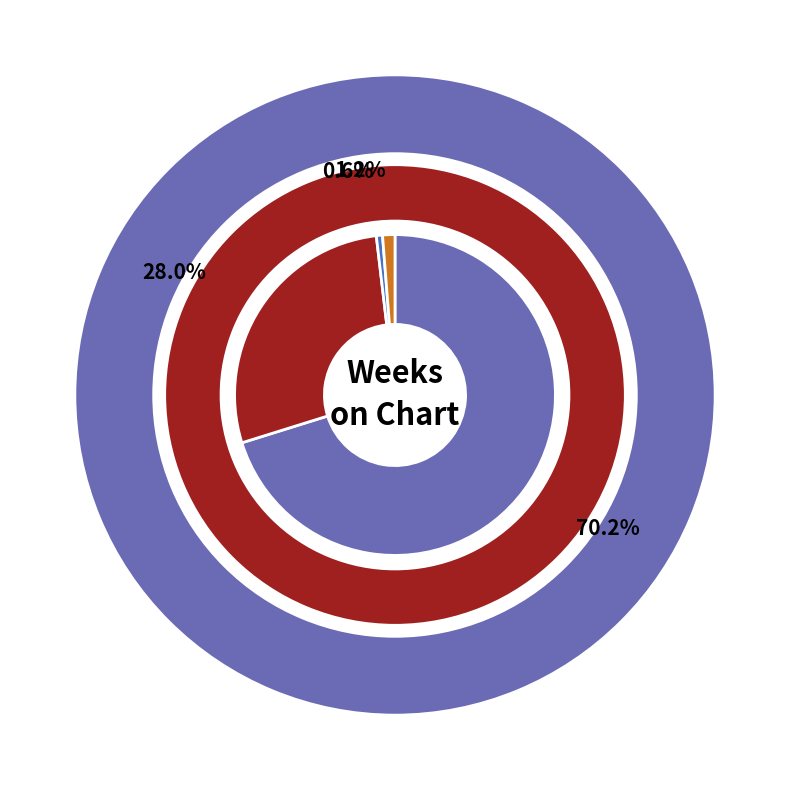

How many segments does this pie chart have?

4